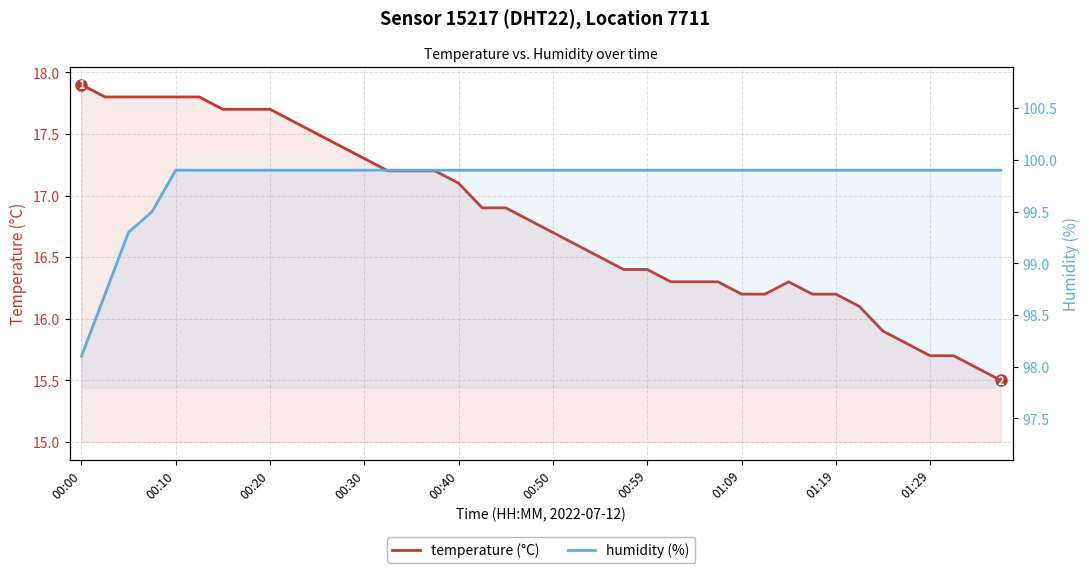

What is the value of the temperature (°C) point at the 4th from the left?

17.8